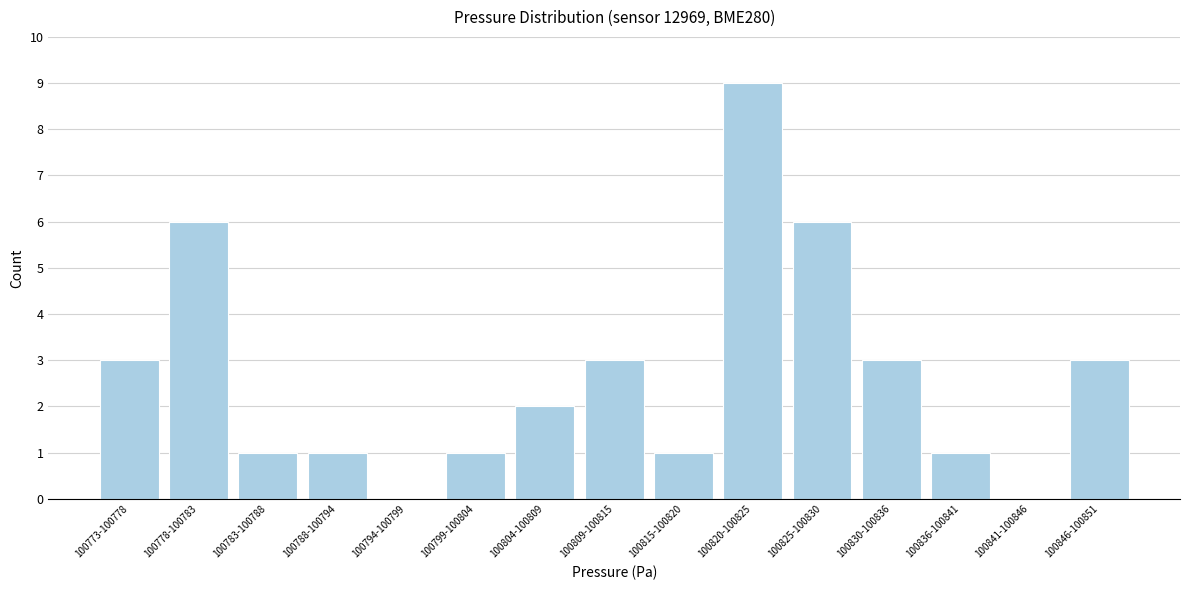

Reading left to right, list all the values displayed in this chart.

100773-100778=3	100778-100783=6	100783-100788=1	100788-100794=1	100794-100799=0	100799-100804=1	100804-100809=2	100809-100815=3	100815-100820=1	100820-100825=9	100825-100830=6	100830-100836=3	100836-100841=1	100841-100846=0	100846-100851=3